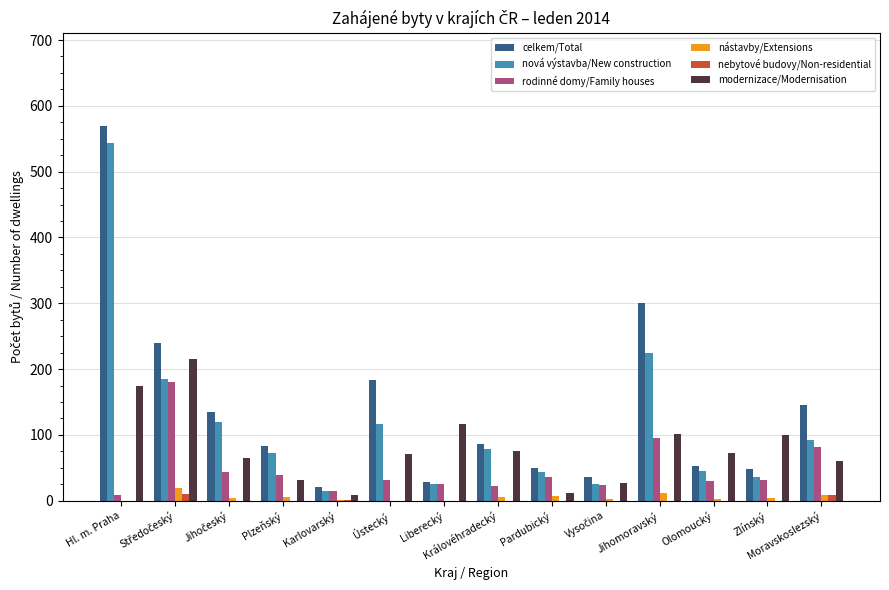

At which label does nová výstavba/New construction first exceed 79?

Hl. m. Praha